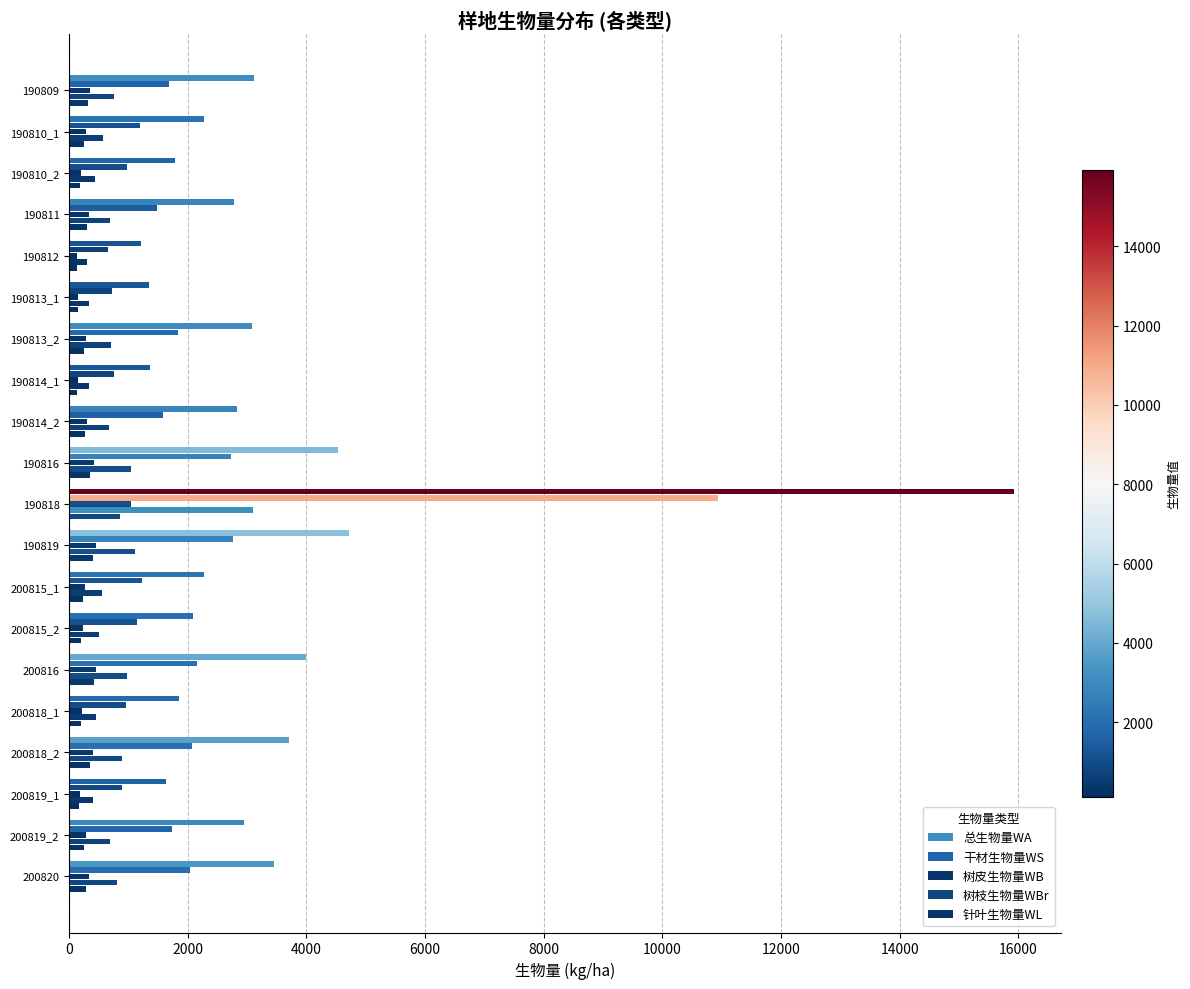

How many values in the 总生物量WA series exceed 2823?

10